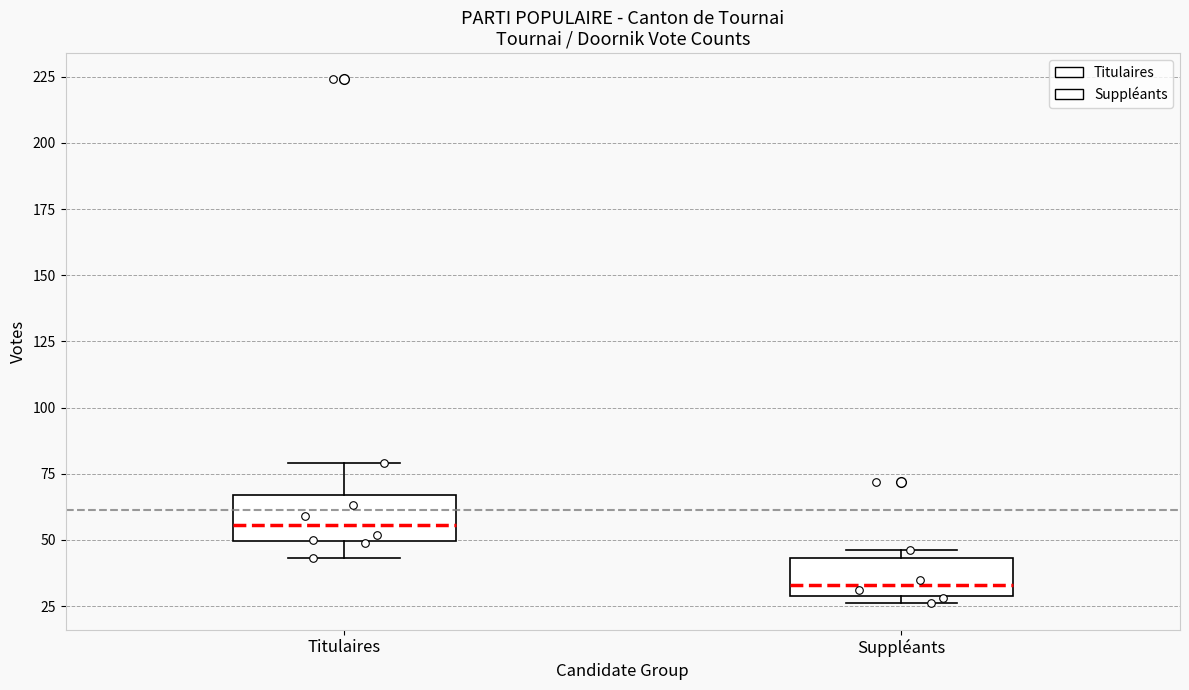

Reading left to right, transcribe this box plot: for each box, give where its median line is, the range the box spans, and where its two whiskers end, as read against the y-axis. The values are not printed on the chart, so give them approximately, as read against the axis.

Titulaires: median 55, box 50 to 65, whiskers 45 to 80
Suppléants: median 35, box 30 to 45, whiskers 25 to 45 (just above the box's upper edge)